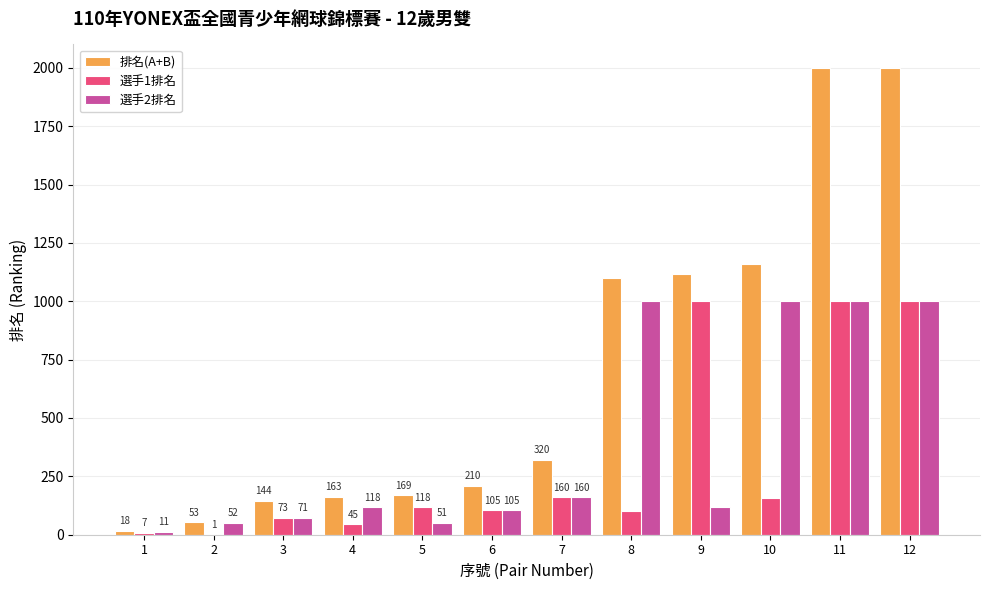

The value of 選手2排名 at 1 is 11. True or false?

True